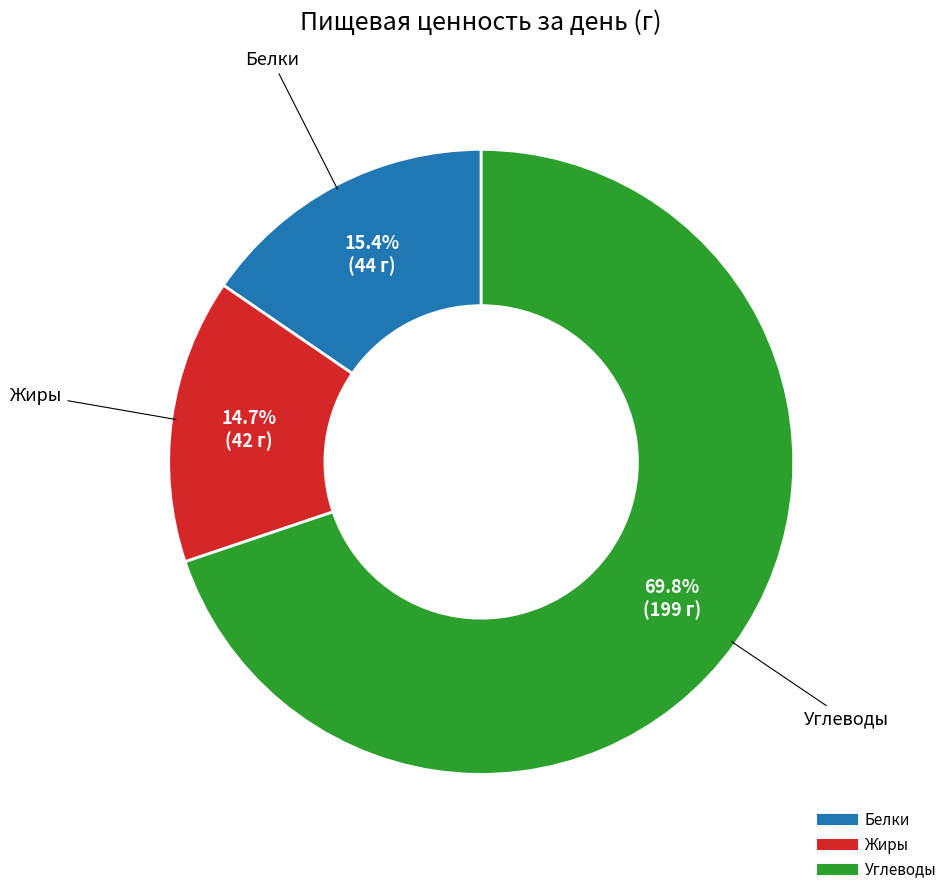

Approximately how many times larger is the value at Углеводы compared to Белки?

4.5